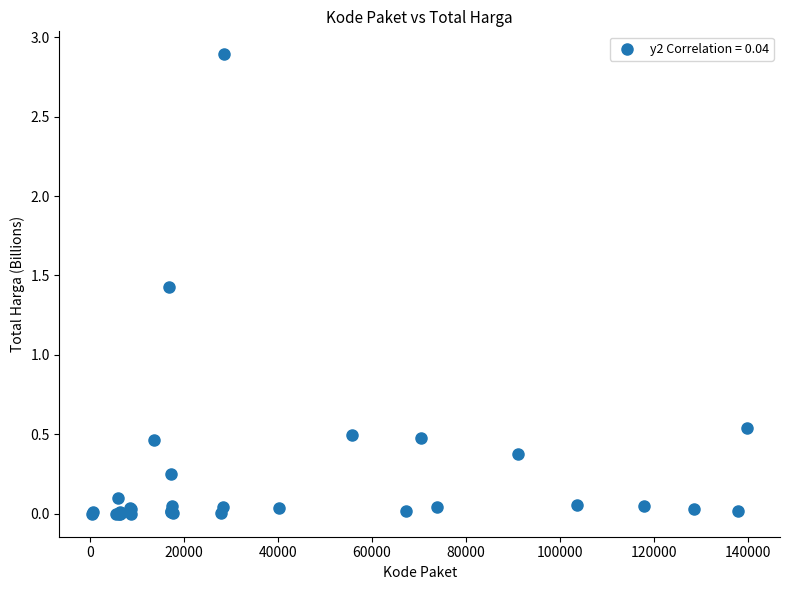

What Y value in the scatter plot is closest to 1?

1.4